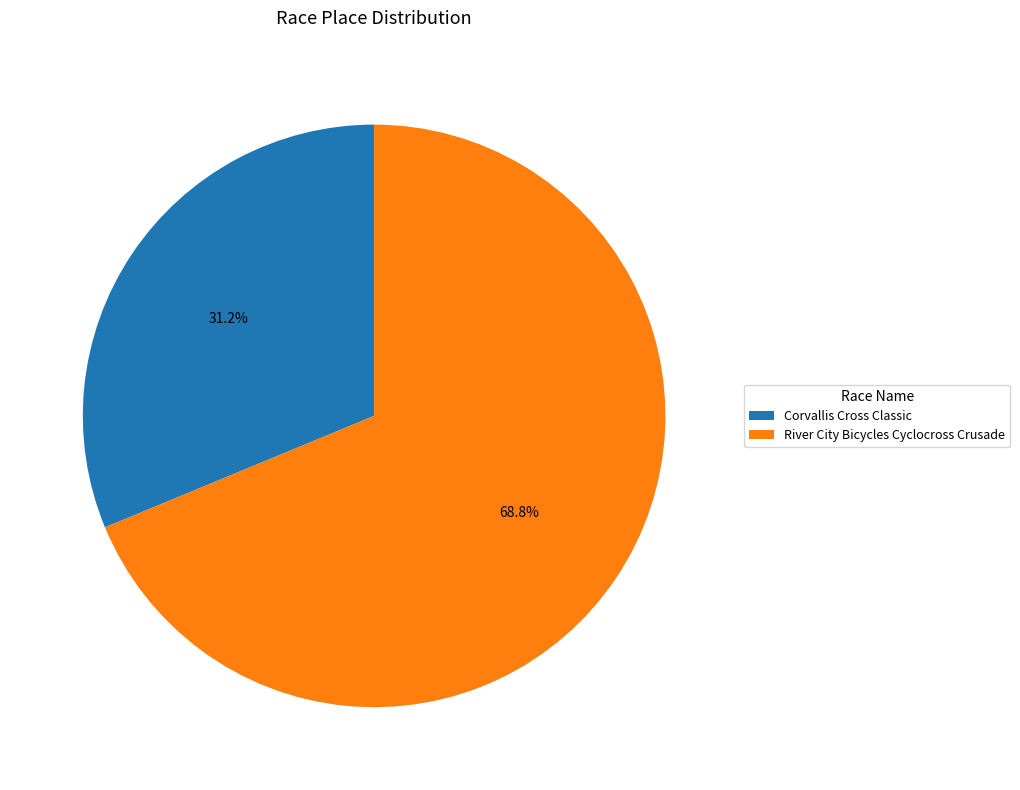

Rank the categories by value from lowest to highest.

Corvallis Cross Classic, River City Bicycles Cyclocross Crusade